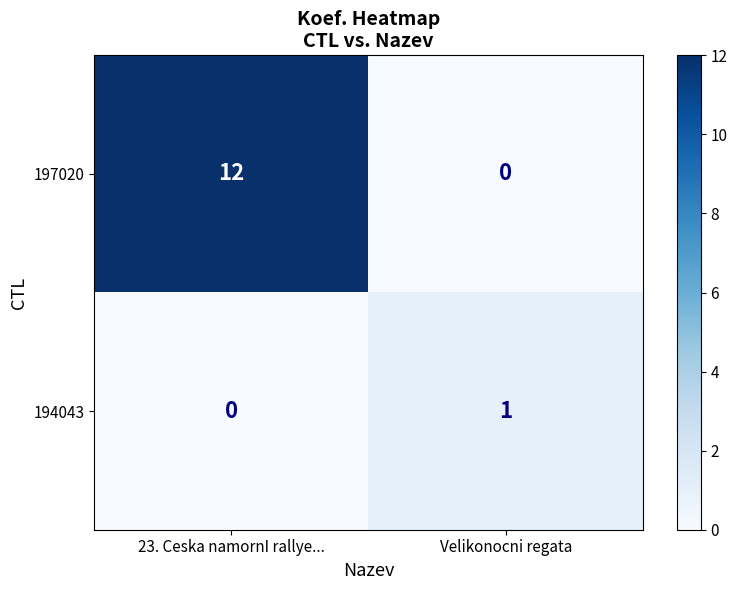

Rank the categories by 194043 value from highest to lowest.

Velikonocni regata, 23. Ceska namornI rallye...